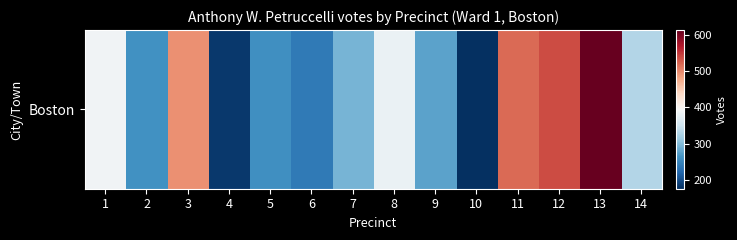

What is the ratio of the value at 14 to the value at 2?

1.3